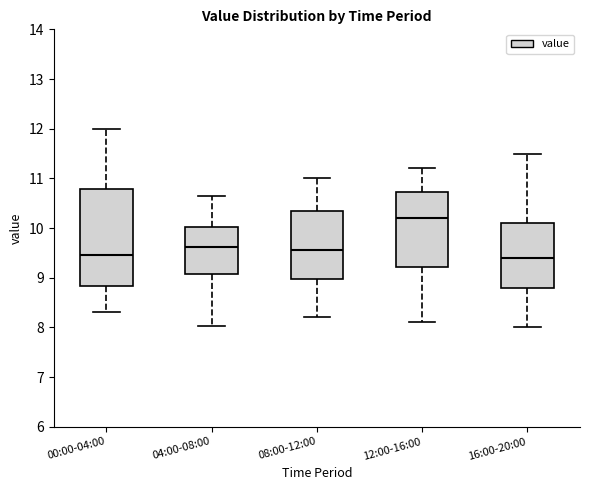

Where is the upper edge of the box for 04:00-08:00 on the y-axis? The values are not printed on the chart, so give them approximately, as read against the axis.

10.0